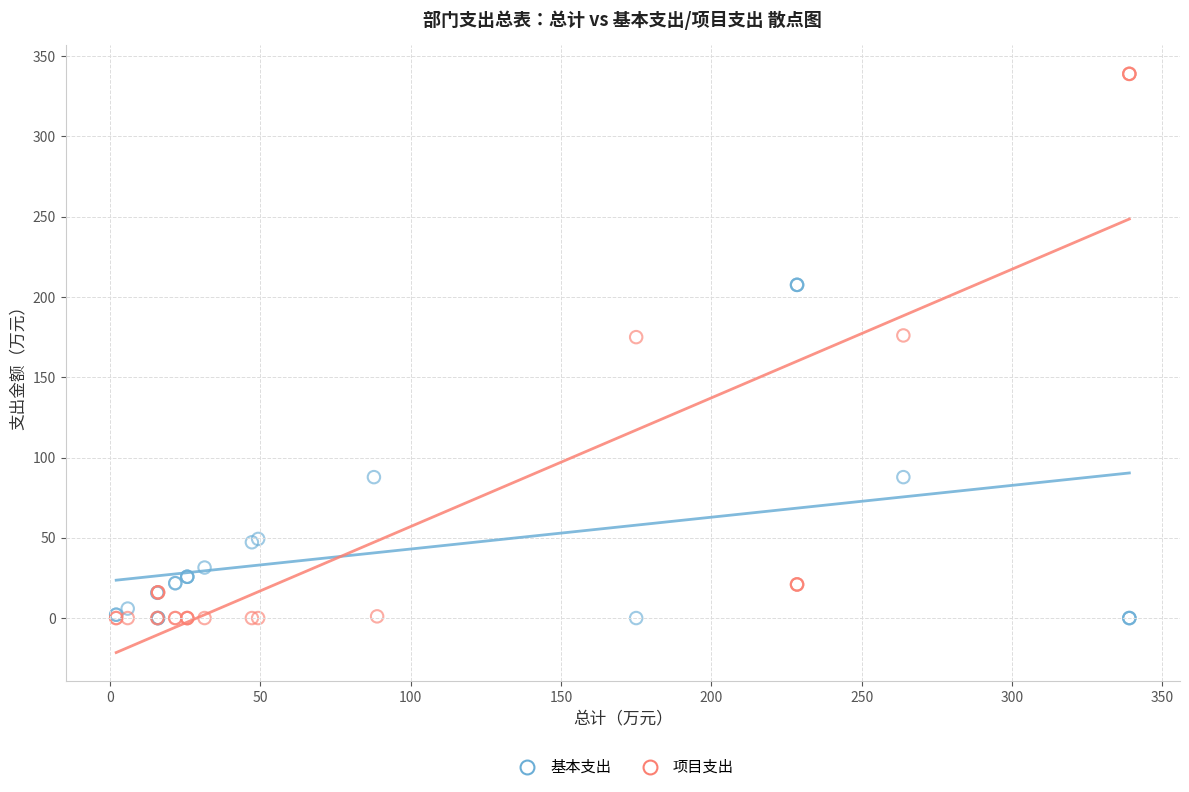

Which series has the widest spread of Y values?

项目支出